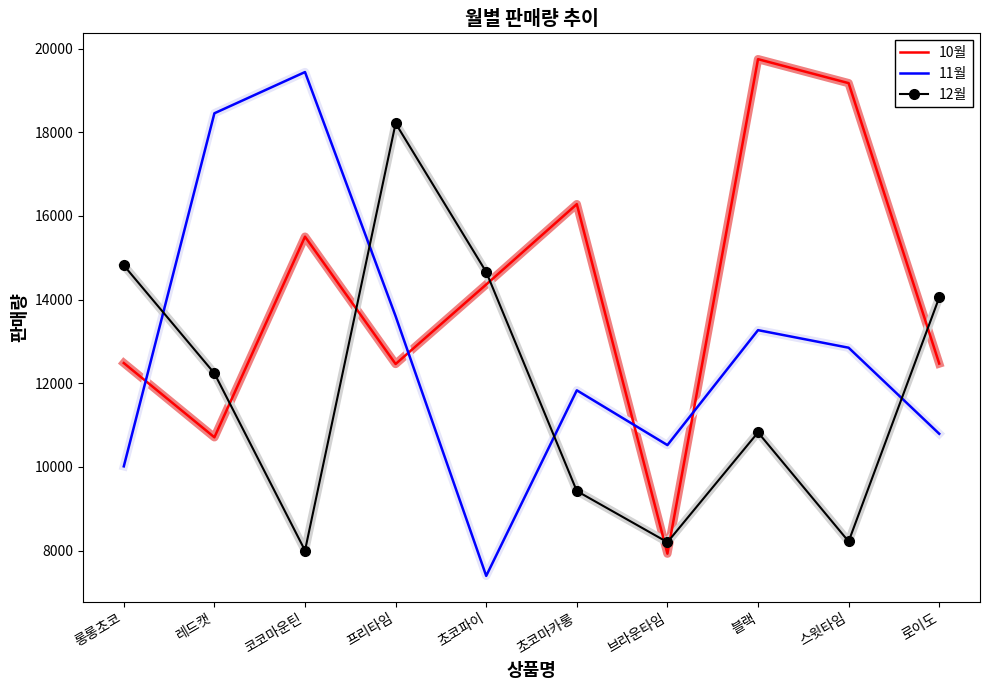

What is the sum of the 12월 values at 프리타임 and 초코마카롱?

27638